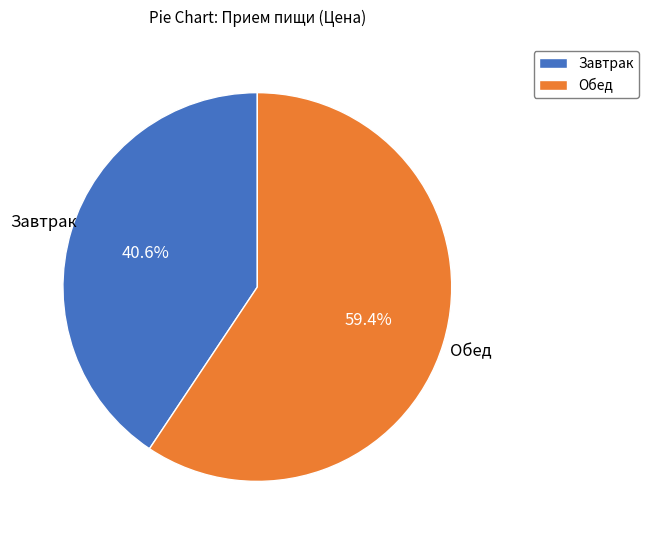

What is the largest slice in the pie chart?

Обед